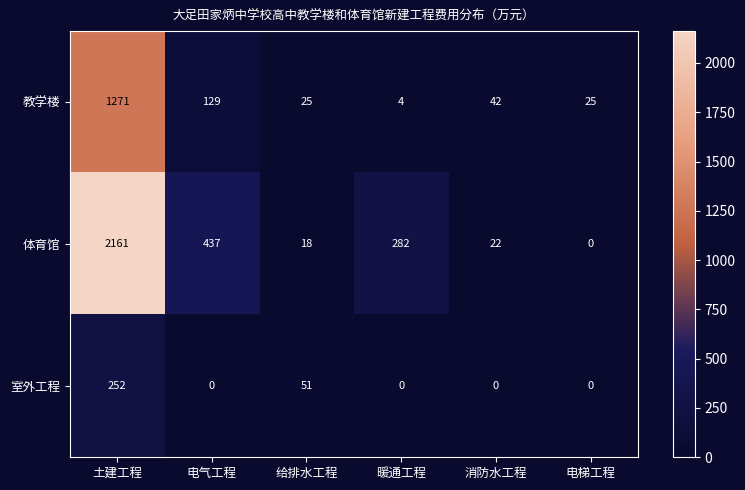

The 室外工程 series shows 51 at 给排水工程. True or false?

True